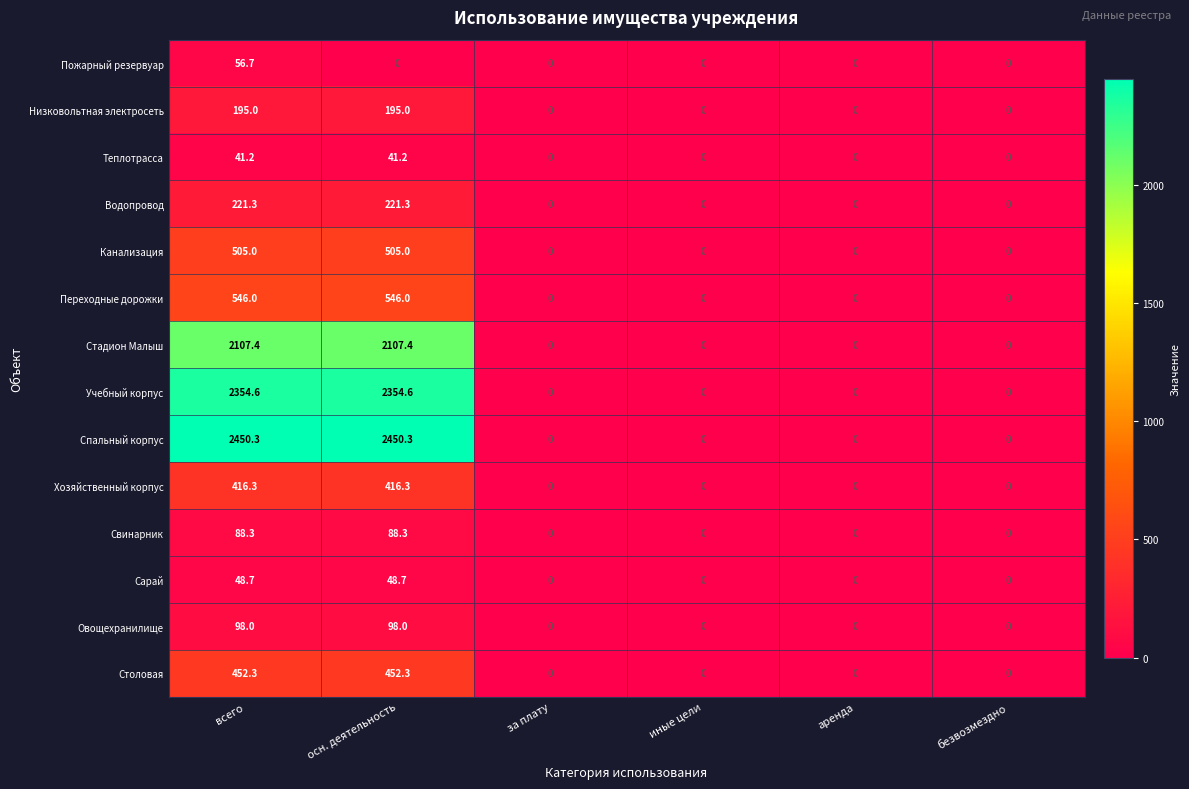

How many categories are shown in the chart?

6